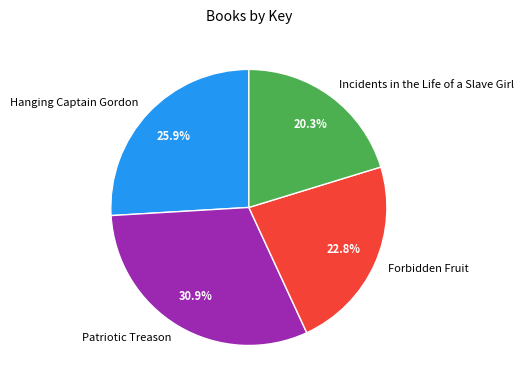

To the nearest percent, what is the combined percentage of Patriotic Treason and Incidents in the Life of a Slave Girl?

51%